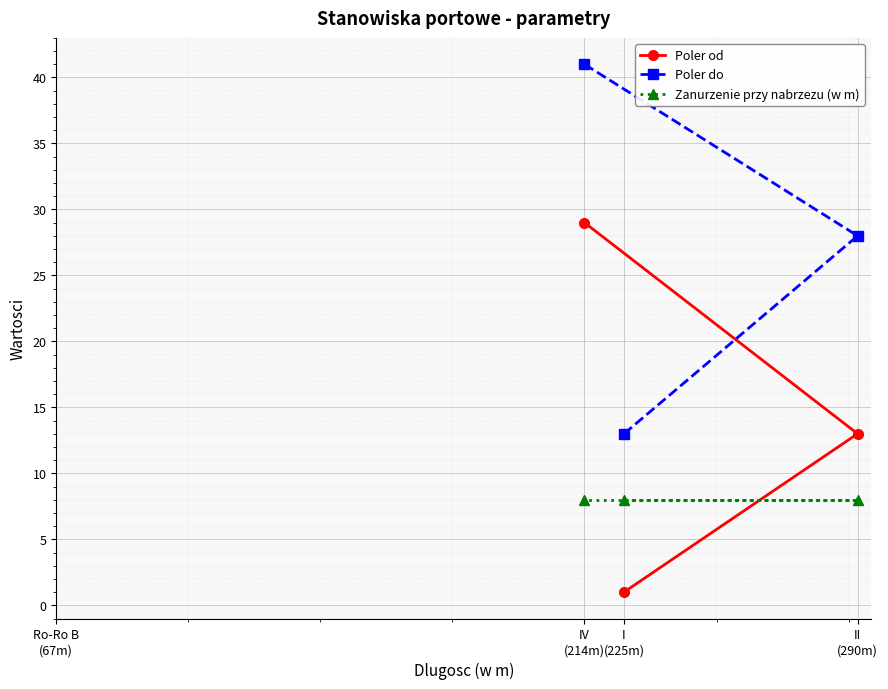

List the series in order of their peak value, lowest first.

Zanurzenie przy nabrzezu (w m), Poler od, Poler do